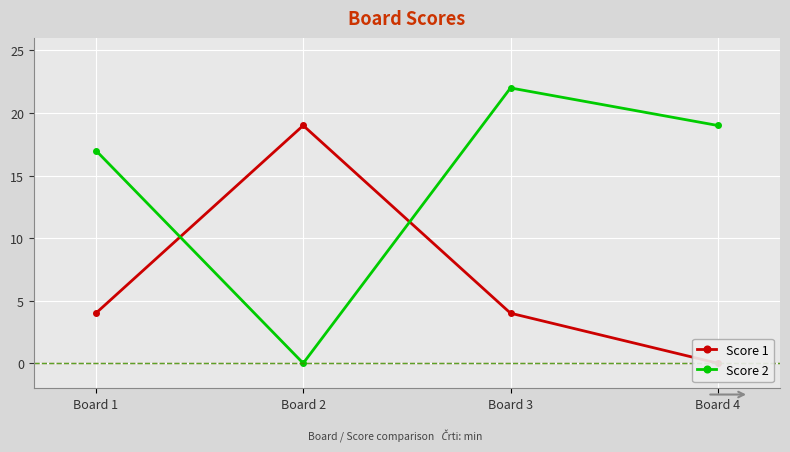

How many series are shown in this chart?

2